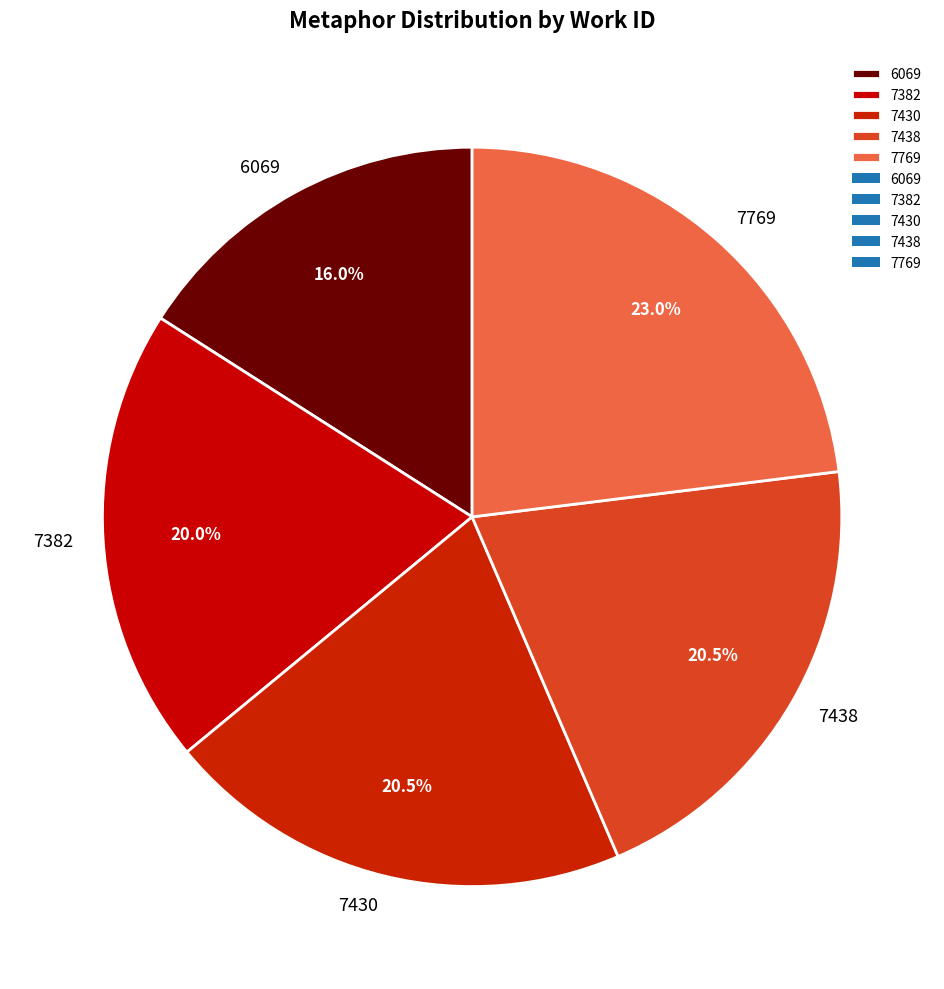

Count the number of slices in the pie.

5